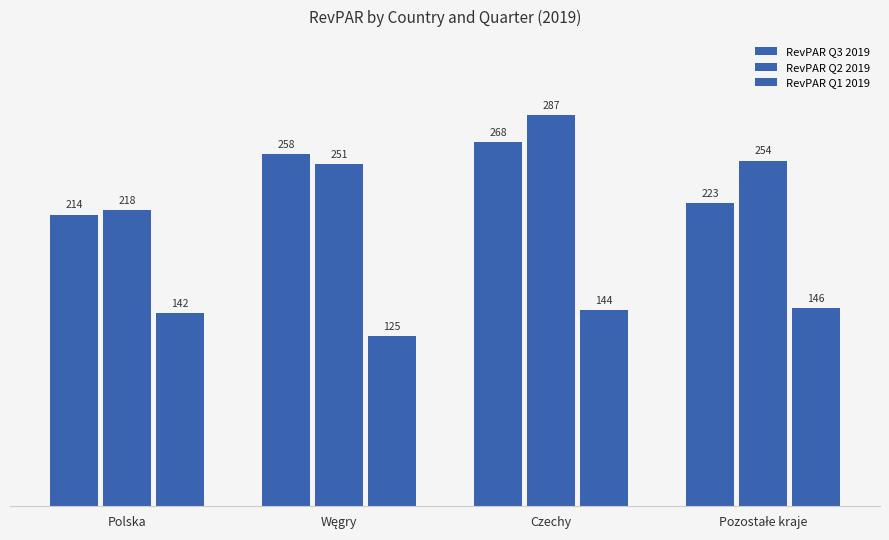

Does the chart contain stacked bars?

No